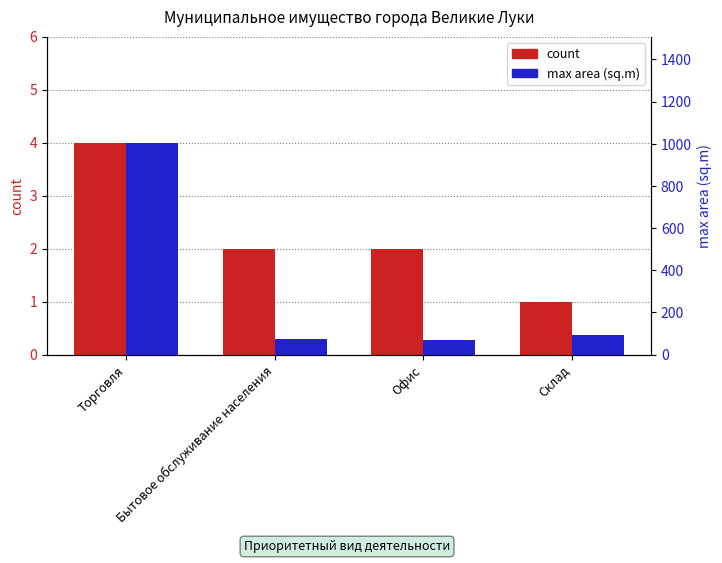

Rank the series at Склад from lowest to highest value.

count, max area (sq.m)